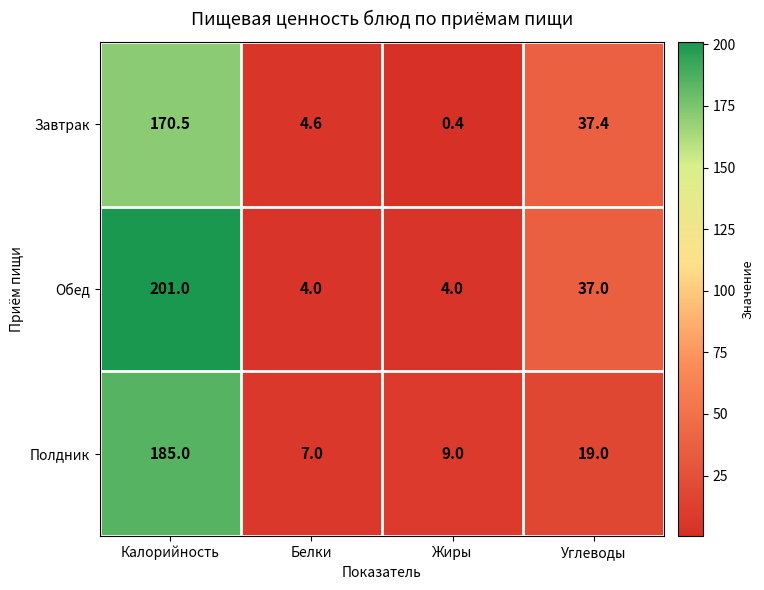

What is the highest value of the Обед series?

201.0